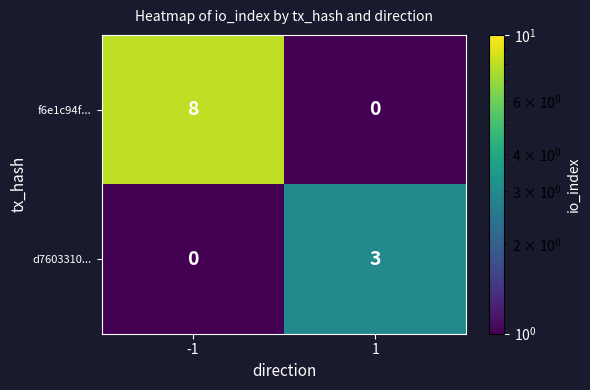

What is the sum of the f6e1c94f... values at 1 and -1?

8